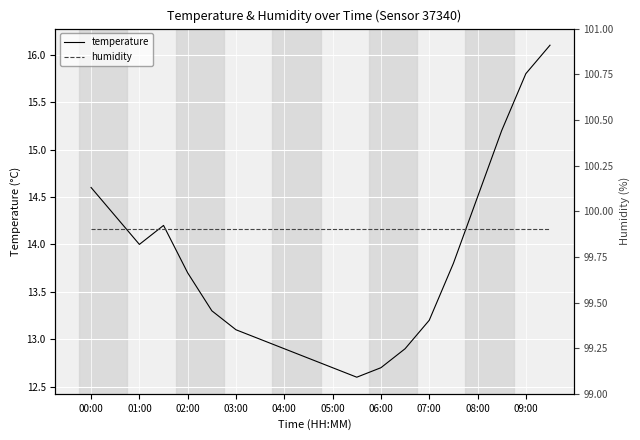

How many lines are shown in the chart?

2